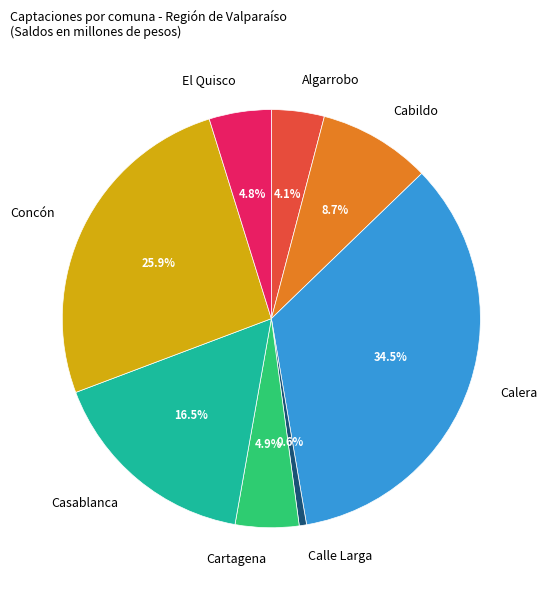

Which category has the smallest portion of the pie?

Calle Larga